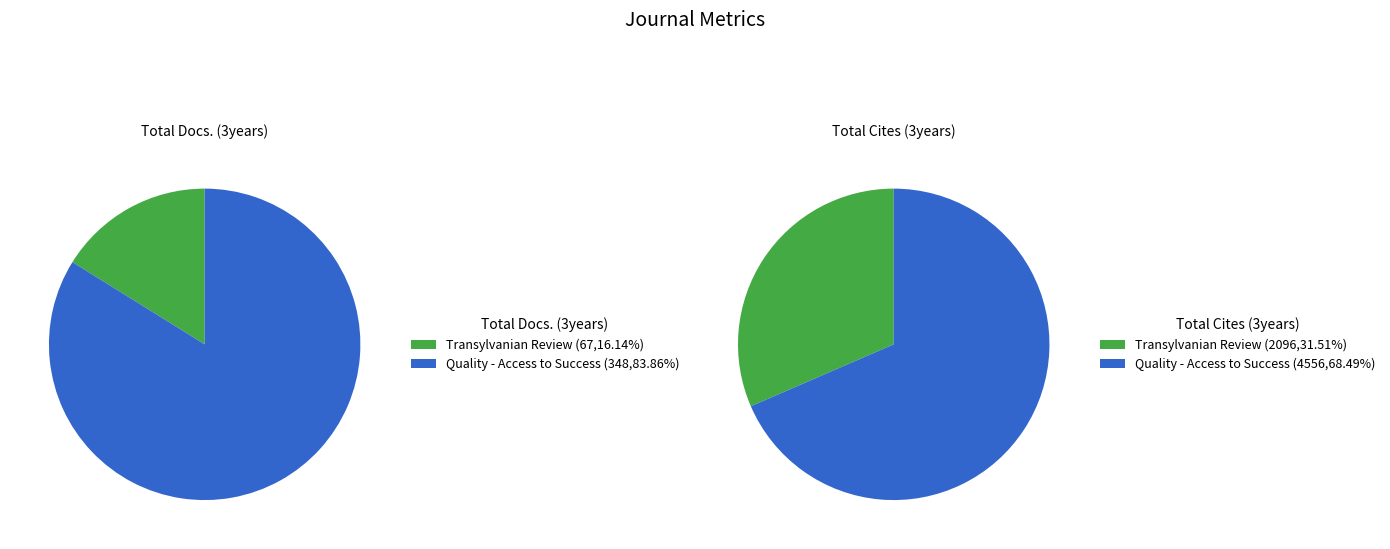

Which category has the smallest portion of the pie?

Transylvanian Review